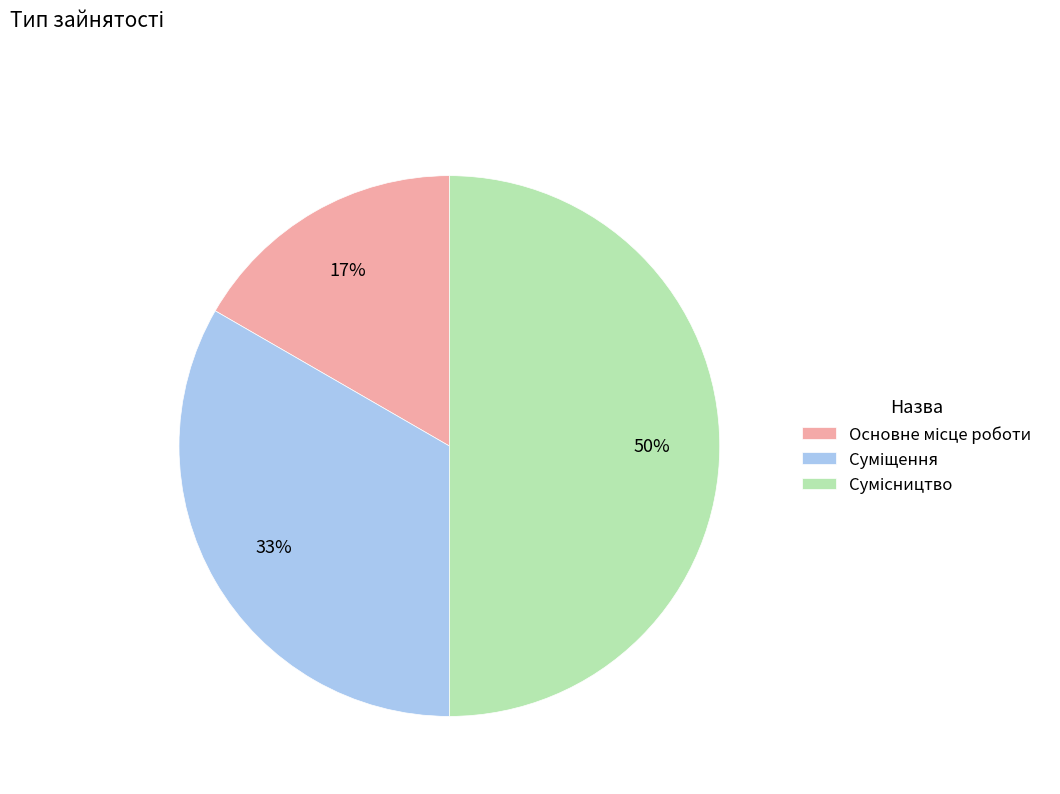

To the nearest percent, what is the difference between the largest and smallest slice percentages?

33%